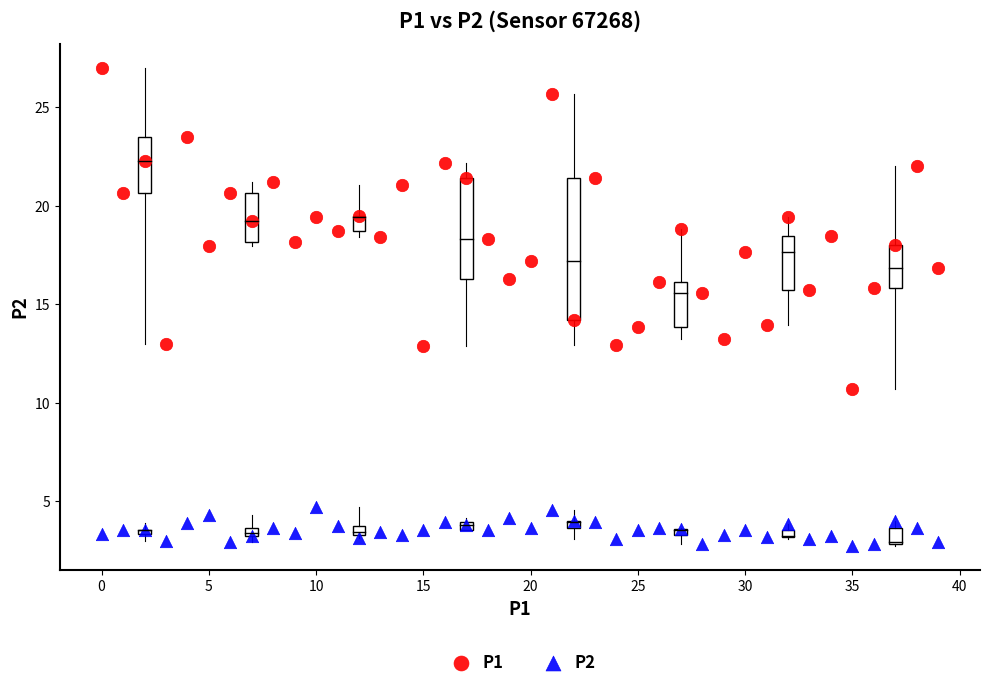

What are all the series names shown in the legend?

P1, P2